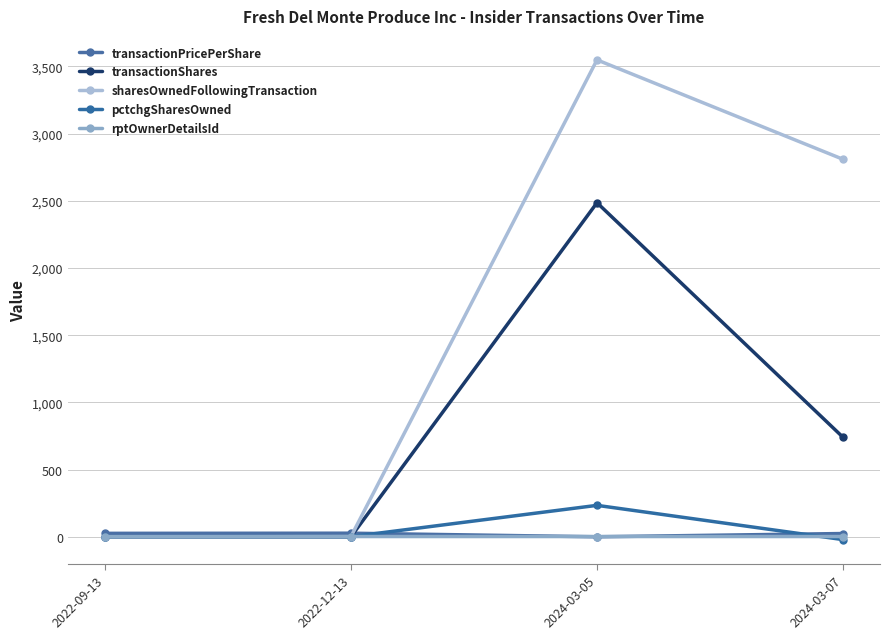

What are all the series names shown in the legend?

transactionPricePerShare, transactionShares, sharesOwnedFollowingTransaction, pctchgSharesOwned, rptOwnerDetailsId